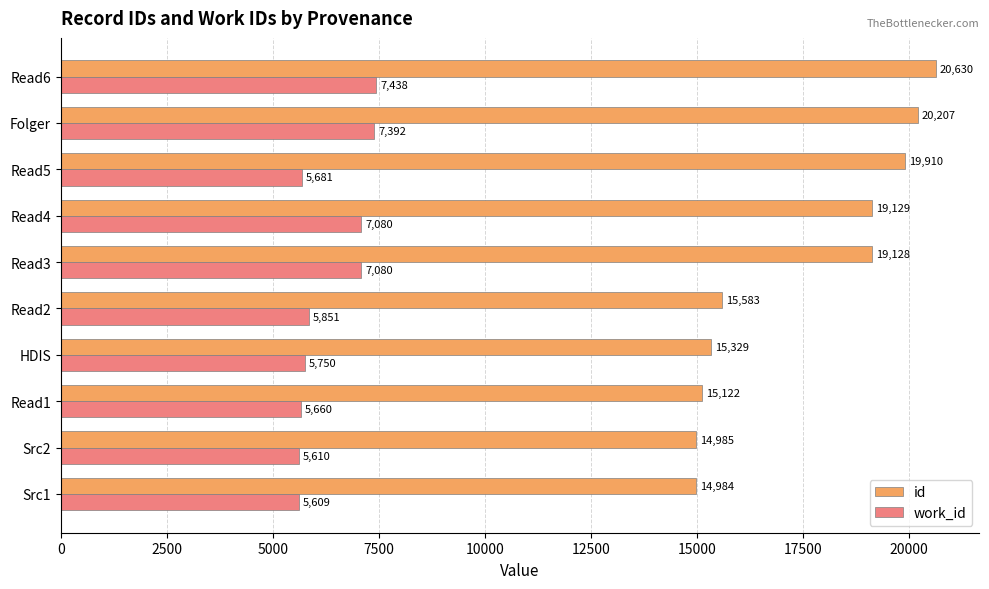

Rank the series by their maximum value, from lowest to highest.

work_id, id